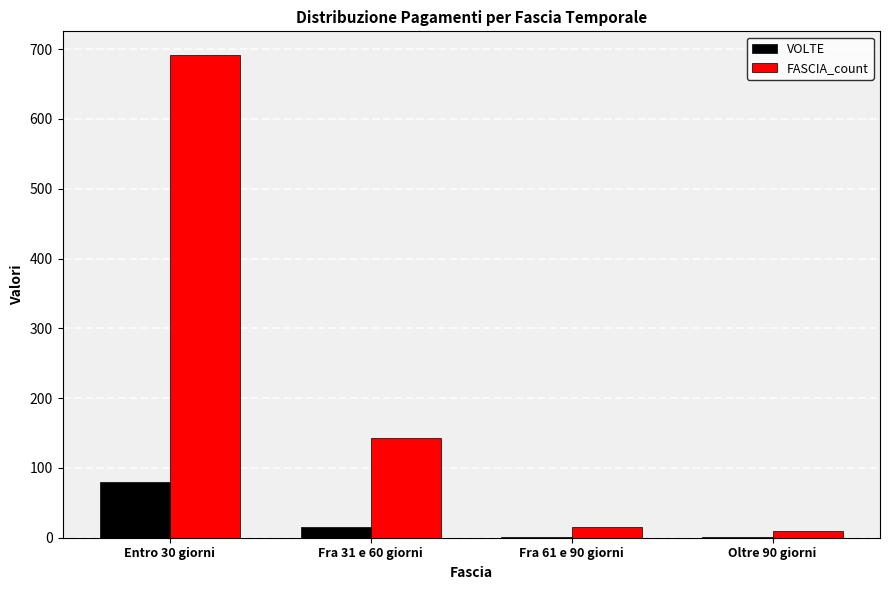

What is the average value of the FASCIA_count series?

215